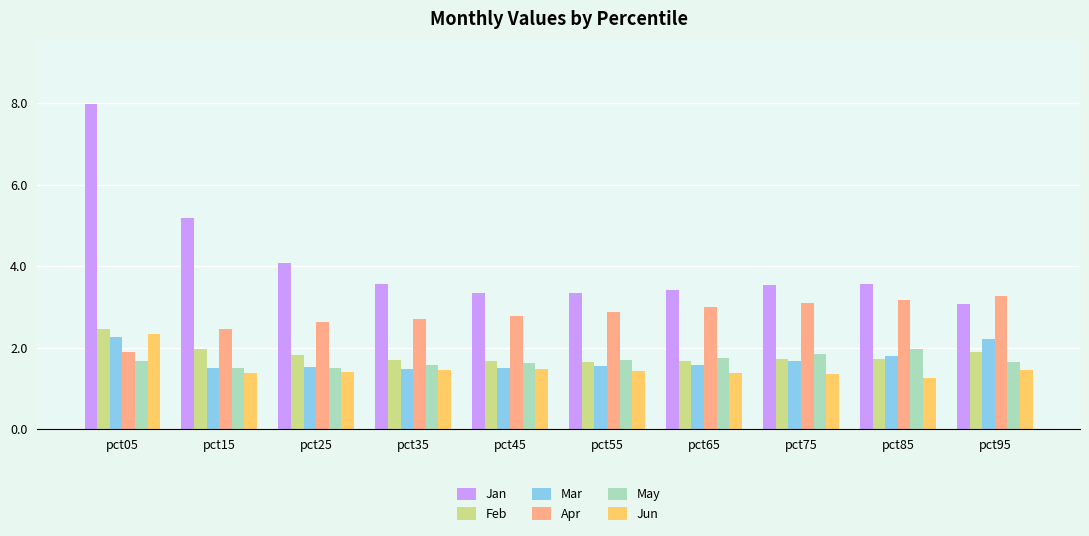

At which label is Jun closest to 1?

pct85